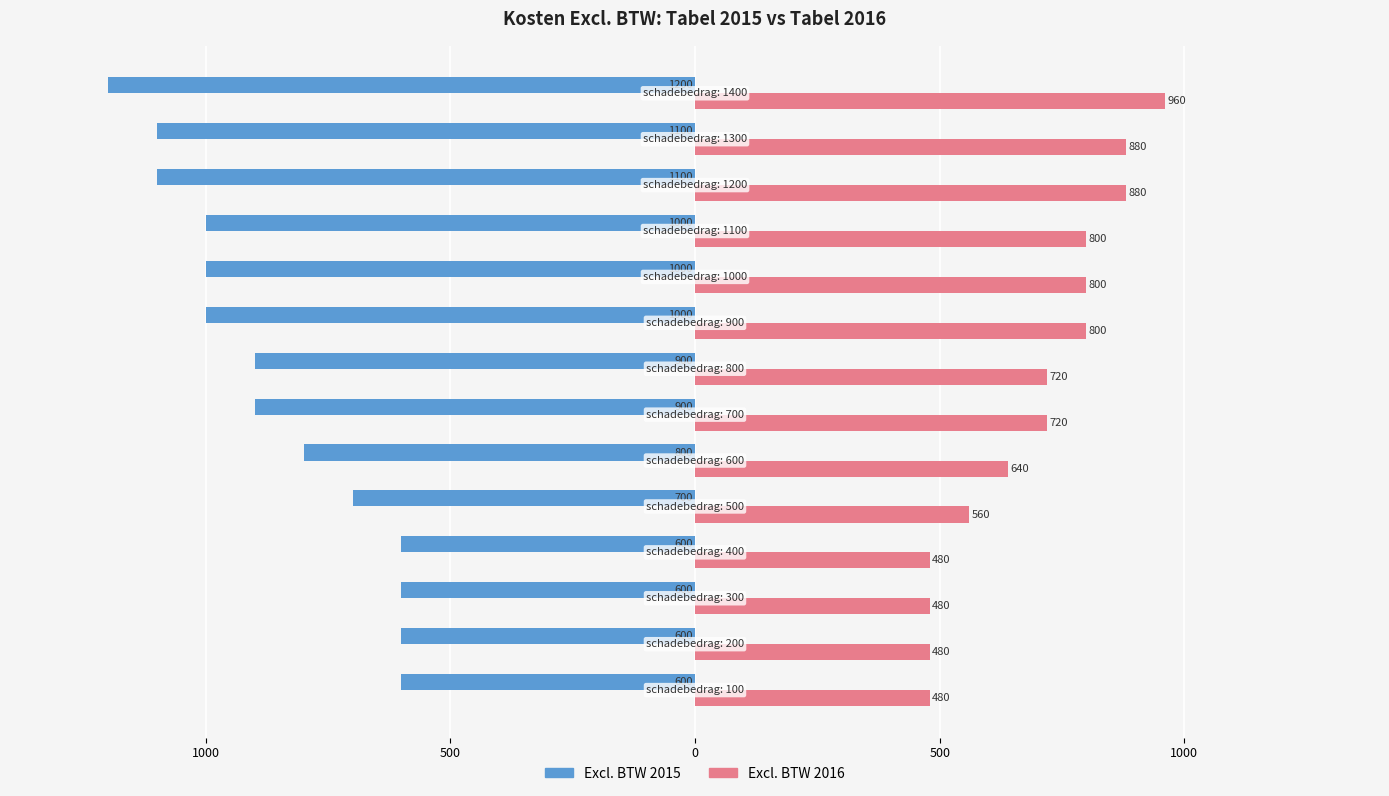

What are all the series names shown in the legend?

Excl. BTW 2015, Excl. BTW 2016